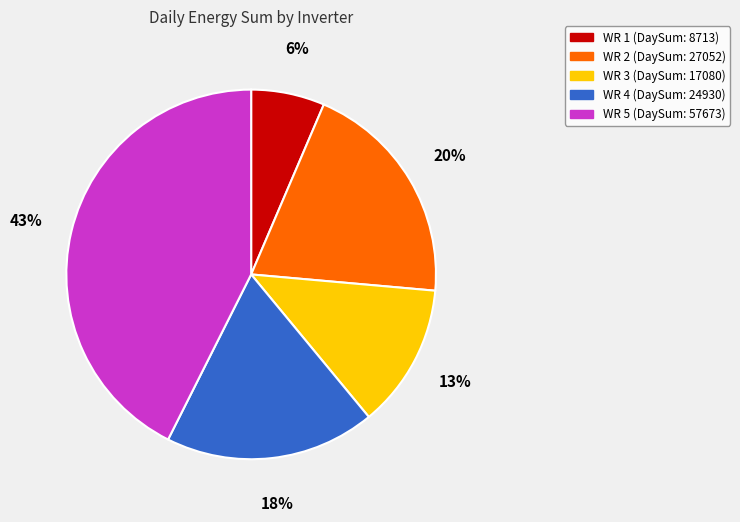

Count the number of slices in the pie.

5